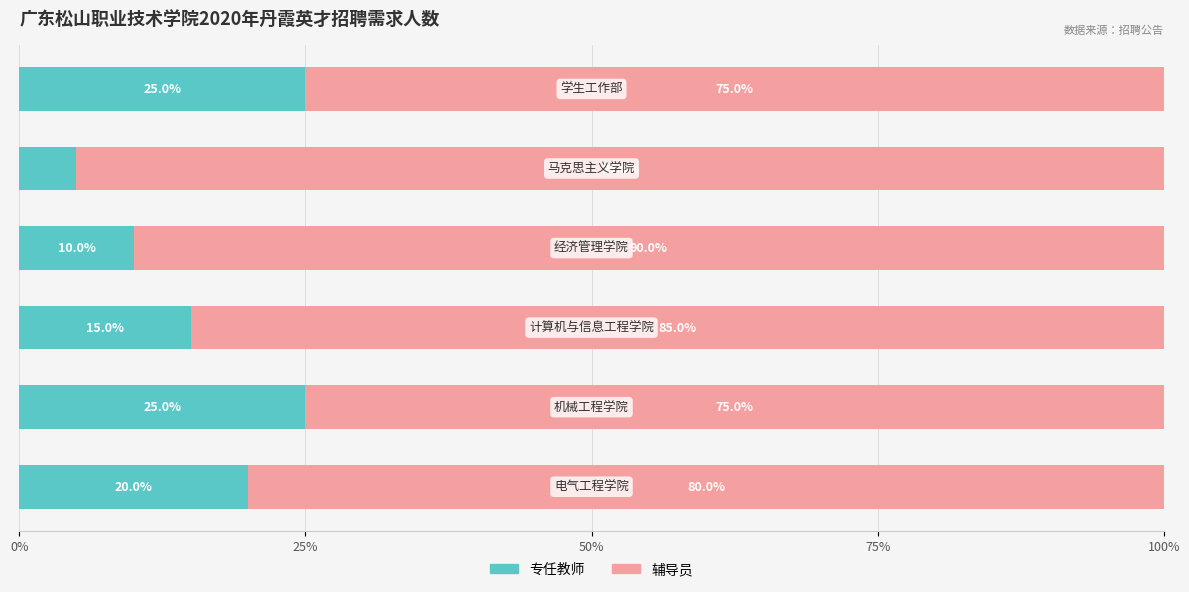

What is the total value across all series at 机械工程学院?

100